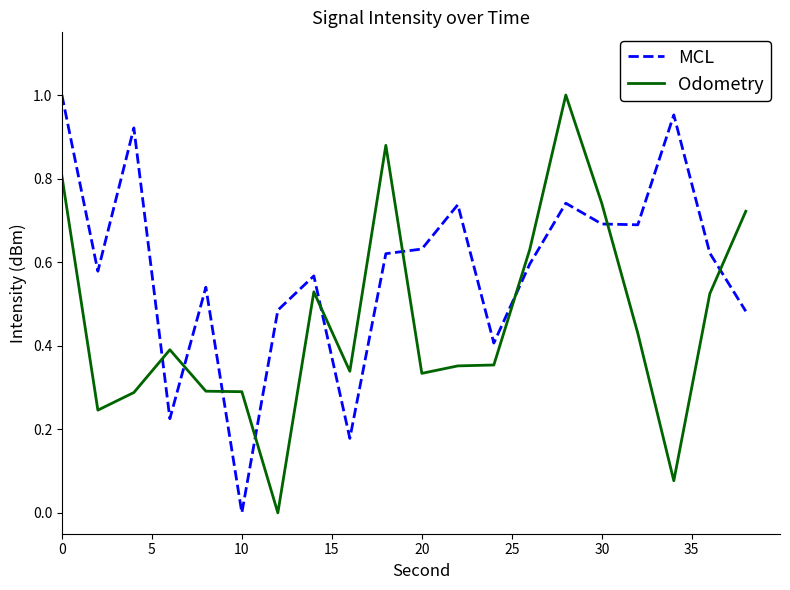

Which series has the largest total across all categories?

MCL